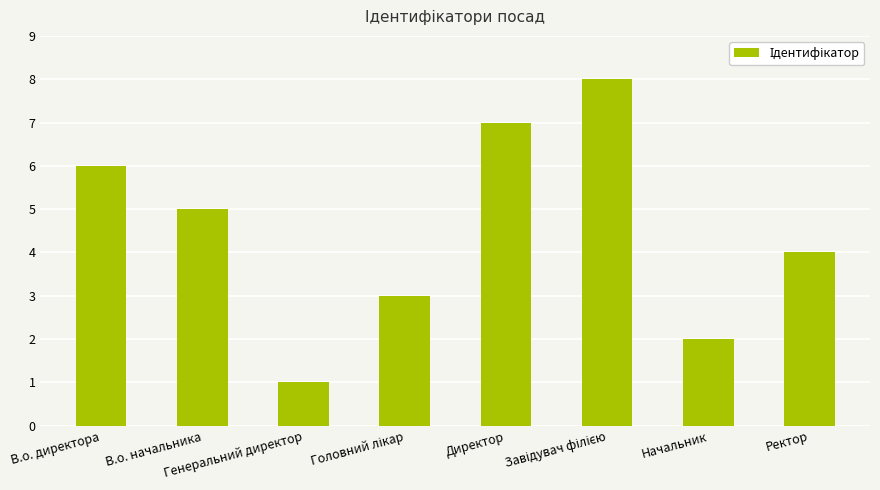

What is the greatest value displayed?

8